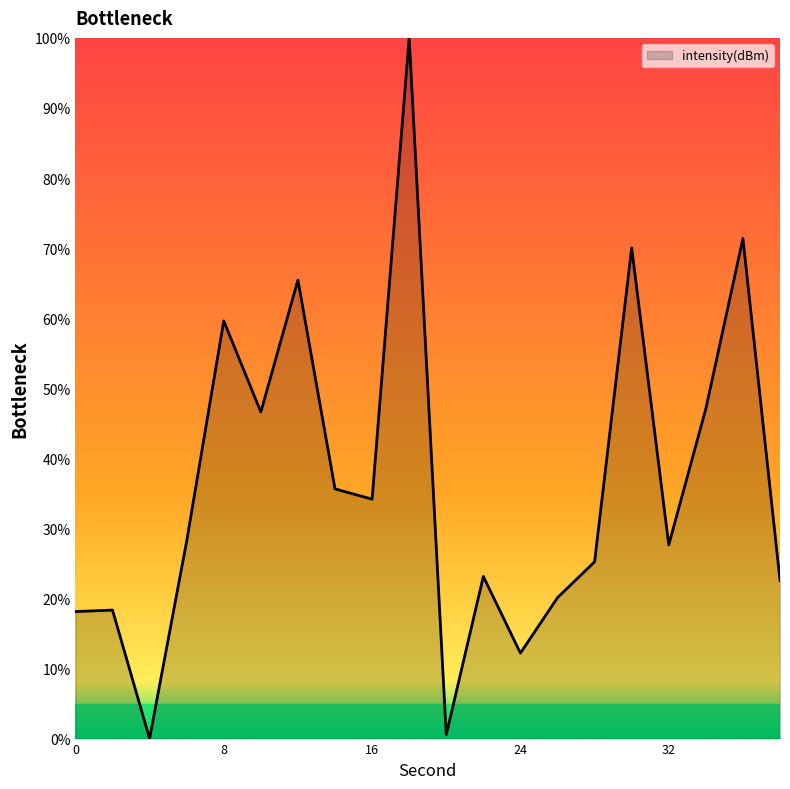

What is the sum of all values?

726.1